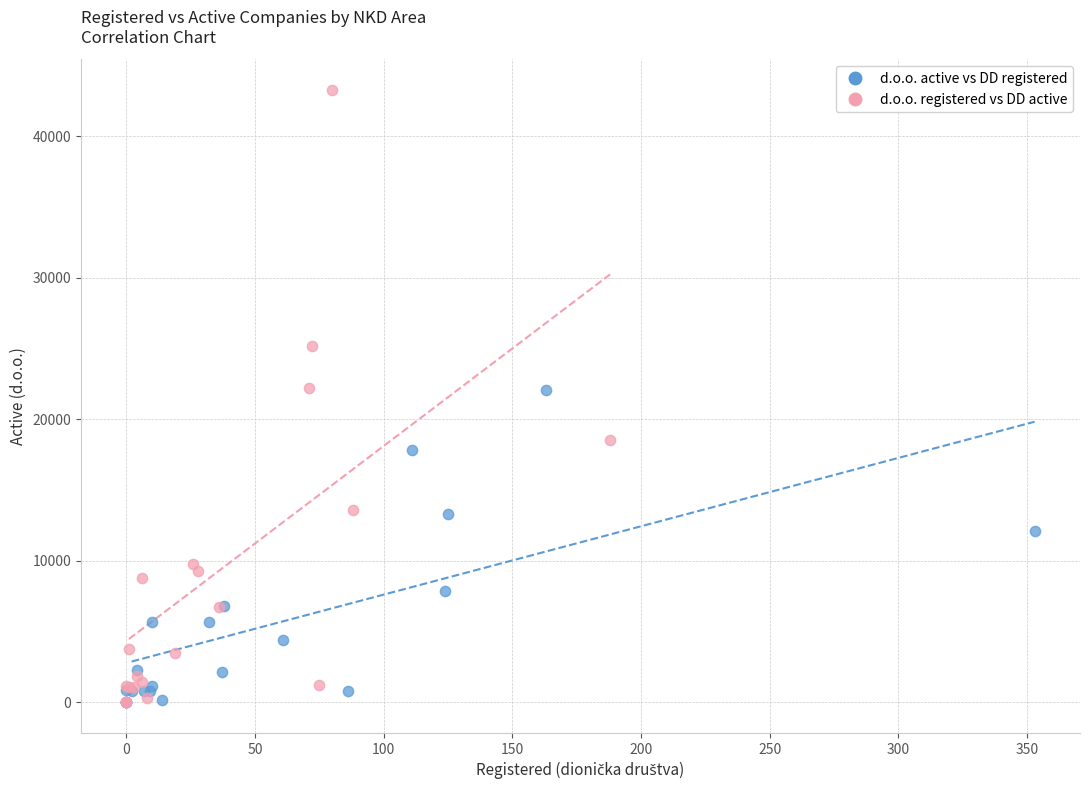

Which series has the widest spread of Y values?

d.o.o. registered vs DD active